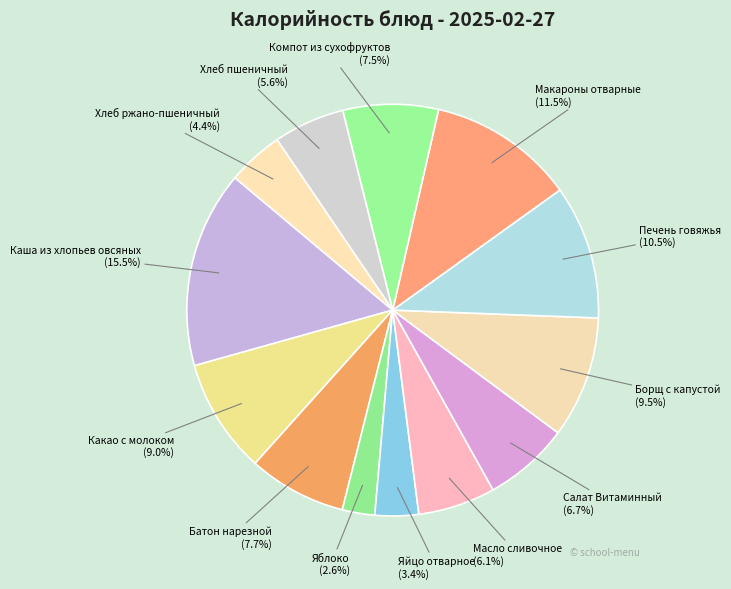

Rank the categories by value from lowest to highest.

Яблоко, Яйцо отварное, Хлеб ржано-пшеничный, Хлеб пшеничный, Масло сливочное, Салат Витаминный, Компот из сухофруктов, Батон нарезной, Какао с молоком, Борщ с капустой, Печень говяжья, Макароны отварные, Каша из хлопьев овсяных